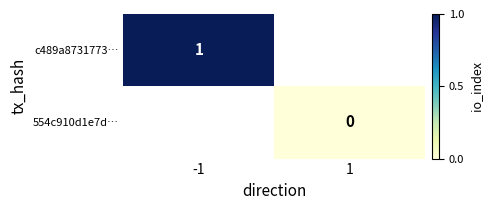

At how many categories does at least one series exceed 0?

1